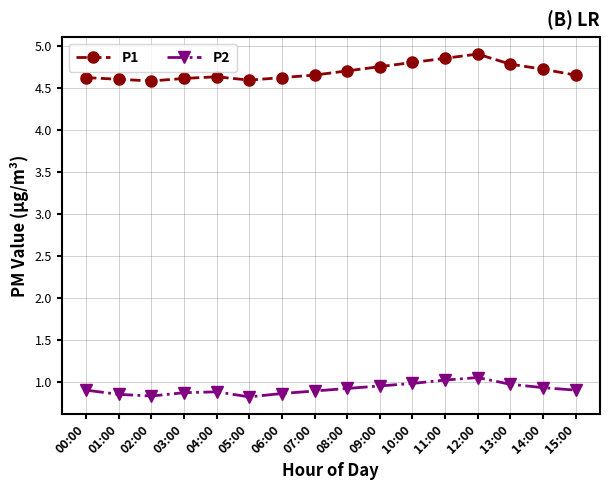

True or false: P2 and P1 intersect in this chart.

False